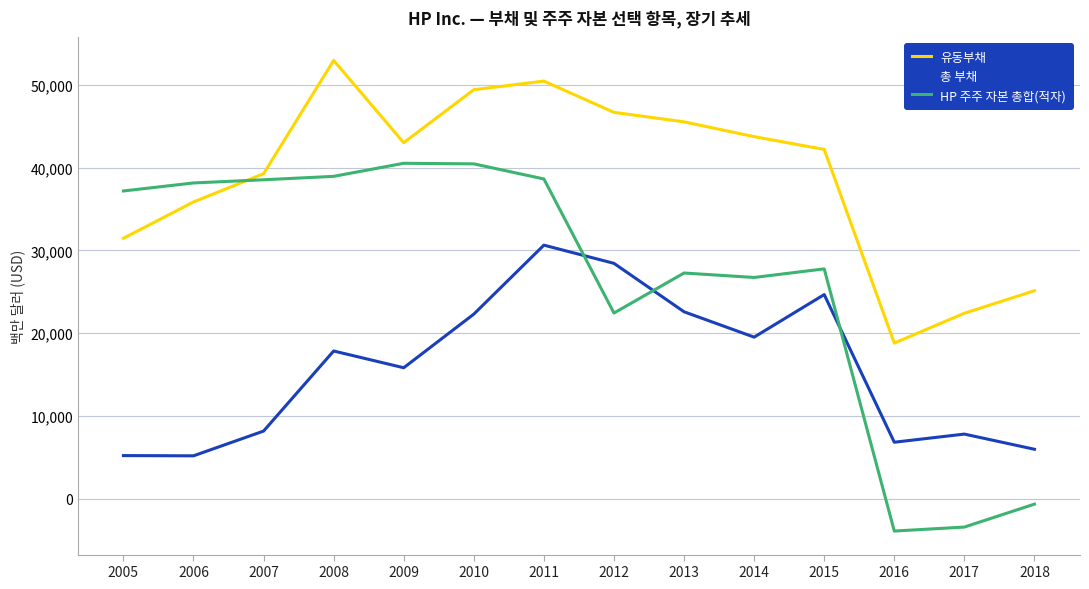

Which series has the largest range (max minus min)?

HP 주주 자본 총합(적자)